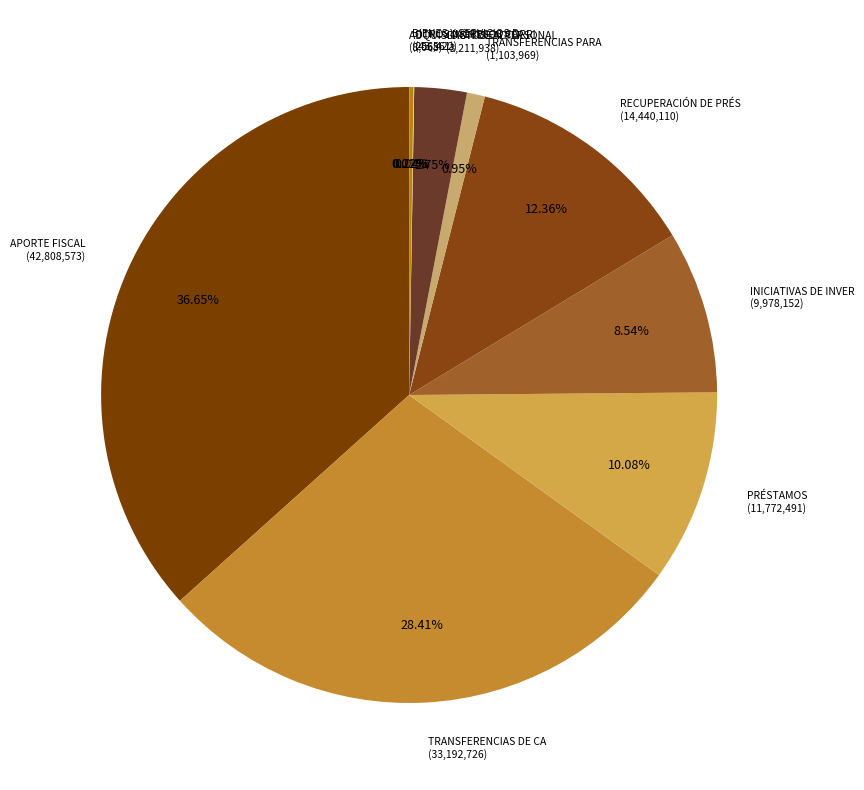

How many slices are in this pie chart?

10